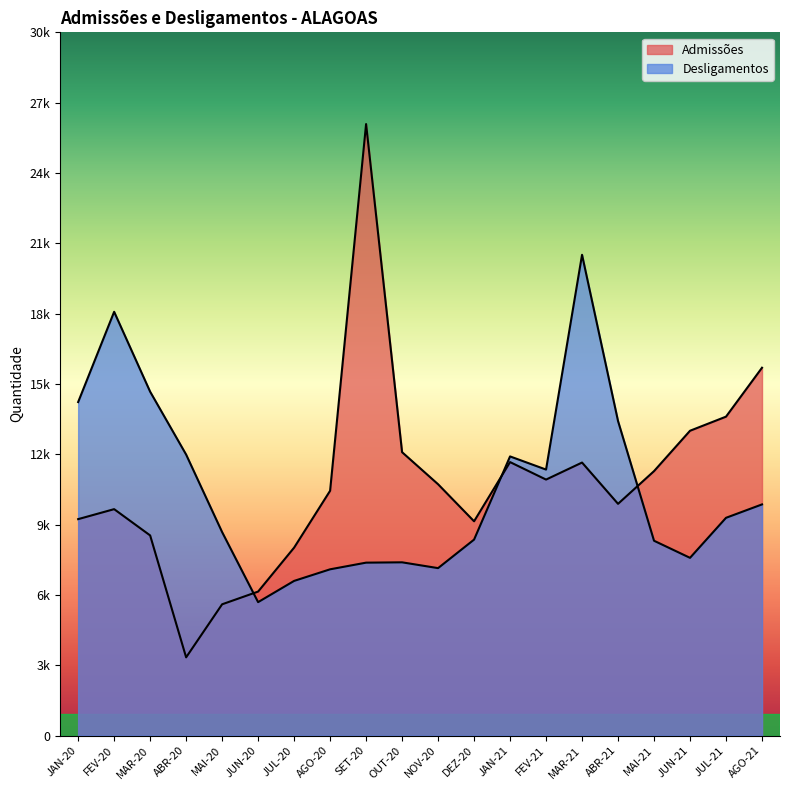

Which label corresponds to the largest value in the chart?

SET-20